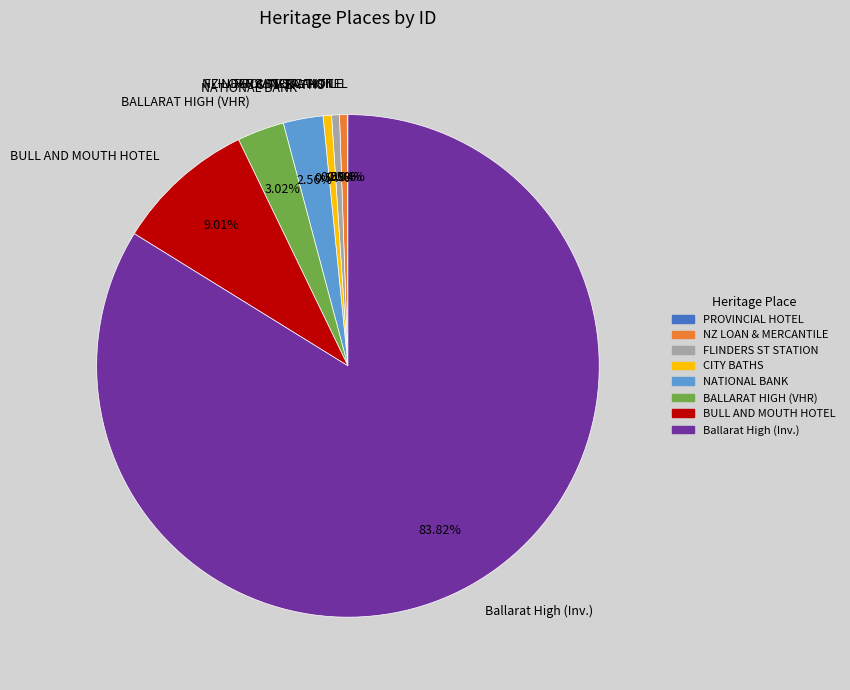

Is the sum of Ballarat High (Inv.) and CITY BATHS greater than half?

Yes